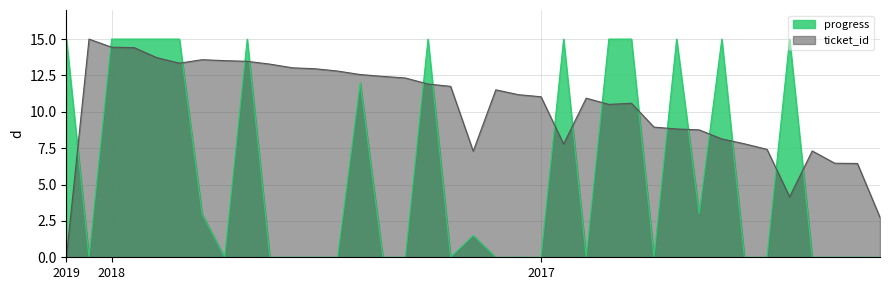

At which category does ticket_id reach its first local valley?

2018/07/19